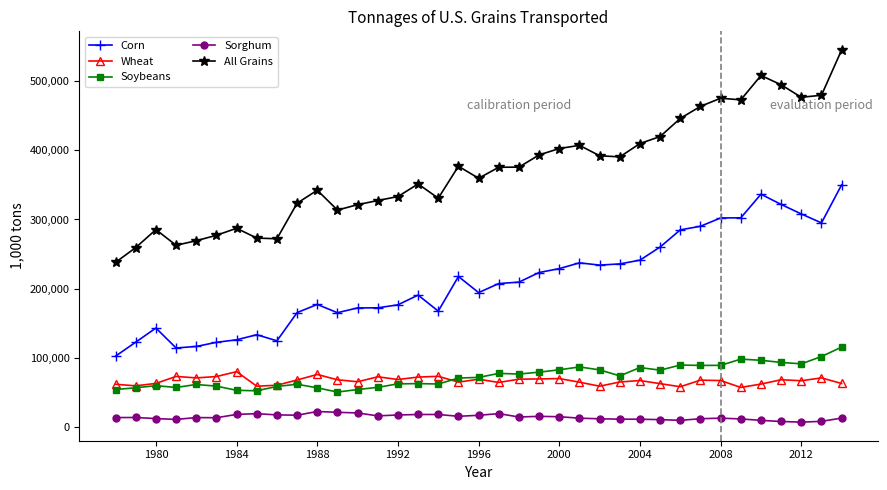

What is the value of the All Grains point at the 6th from the left?

277120